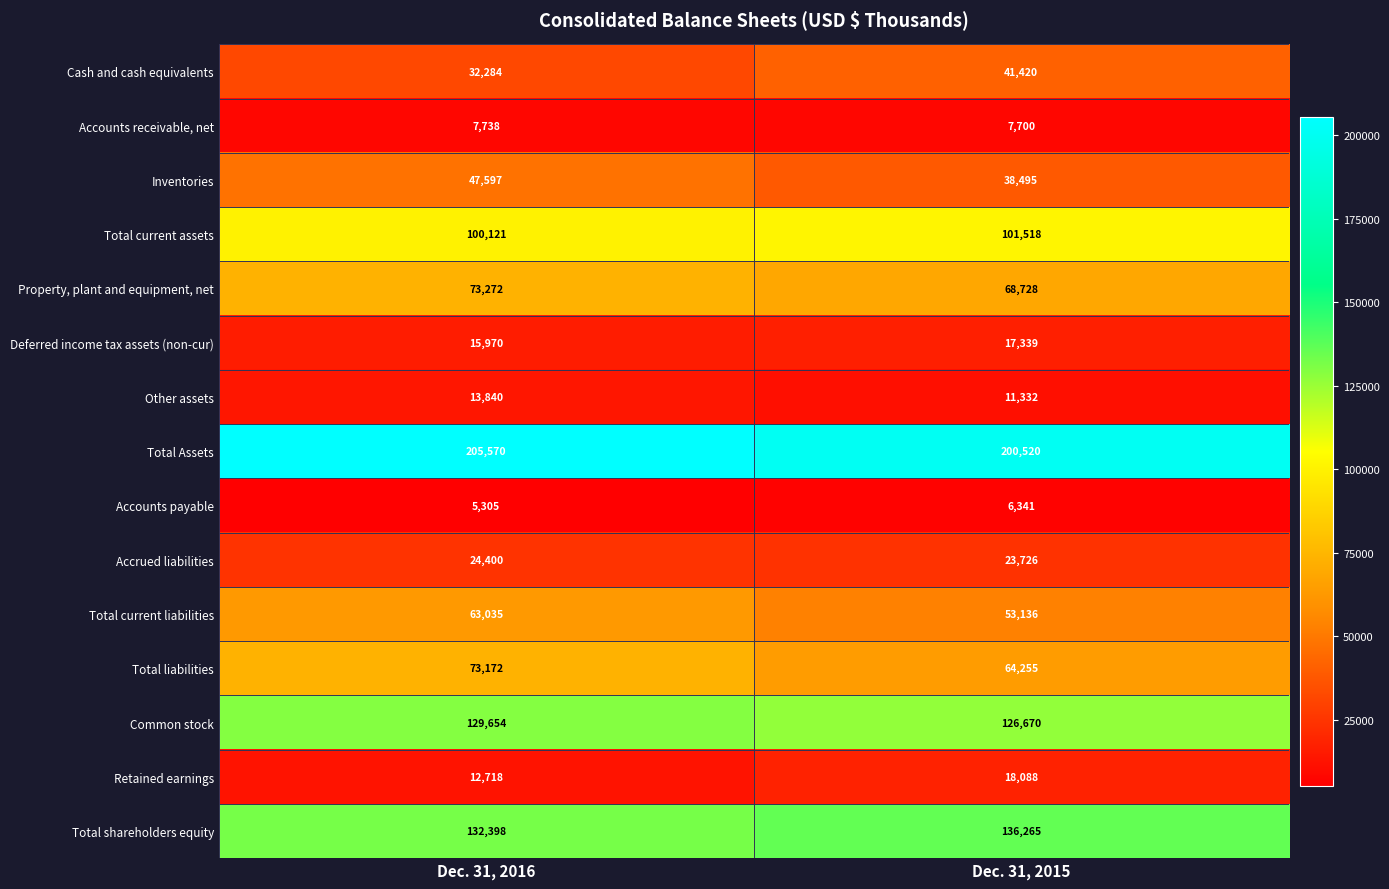

What is the sum of the Other assets values at Dec. 31, 2015 and Dec. 31, 2016?

25172